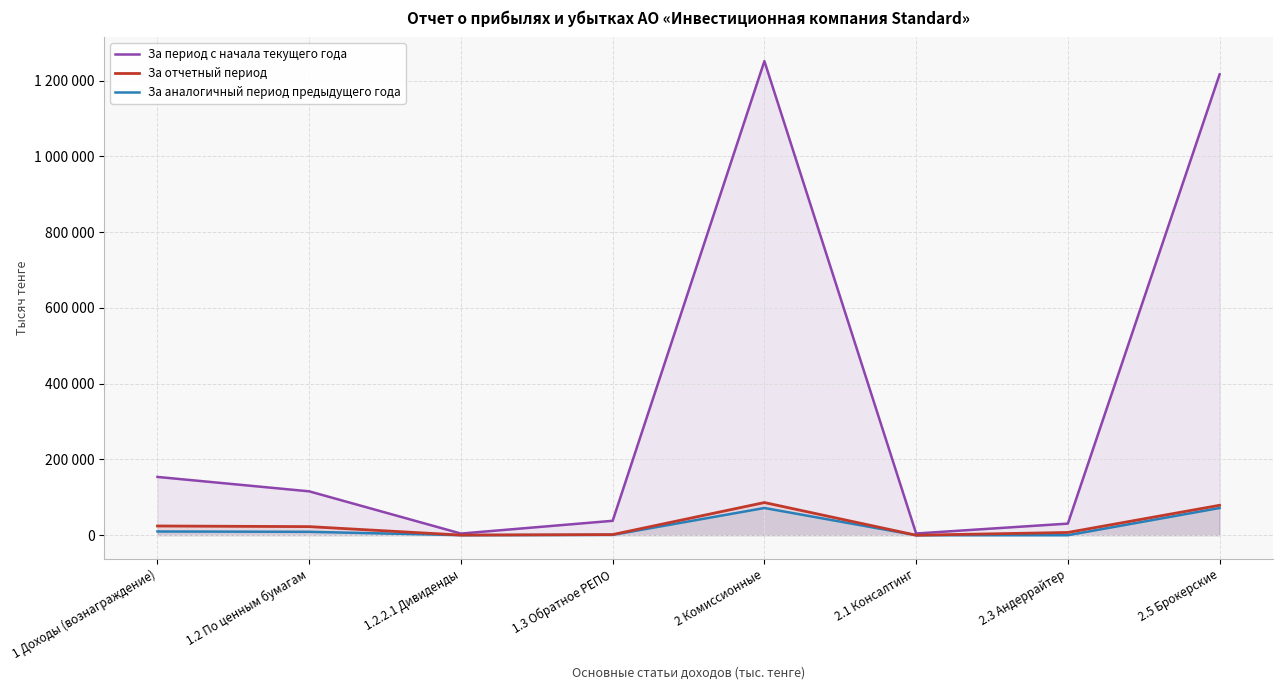

Is it true that За период с начала текущего года equals 2799 at 2.1 Консалтинг?

False